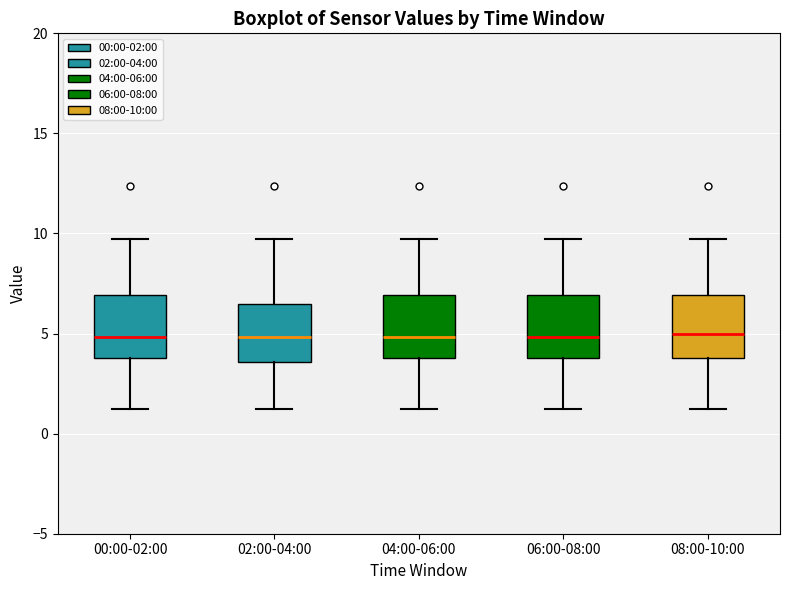

Where does the lower whisker of the box for 06:00-08:00 end on the y-axis? The values are not printed on the chart, so give them approximately, as read against the axis.

1.5